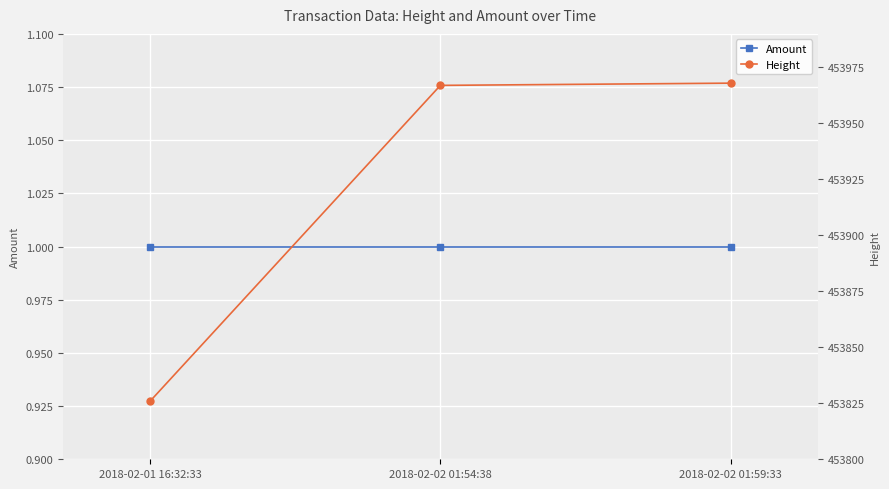

What are all the series names shown in the legend?

Amount, Height